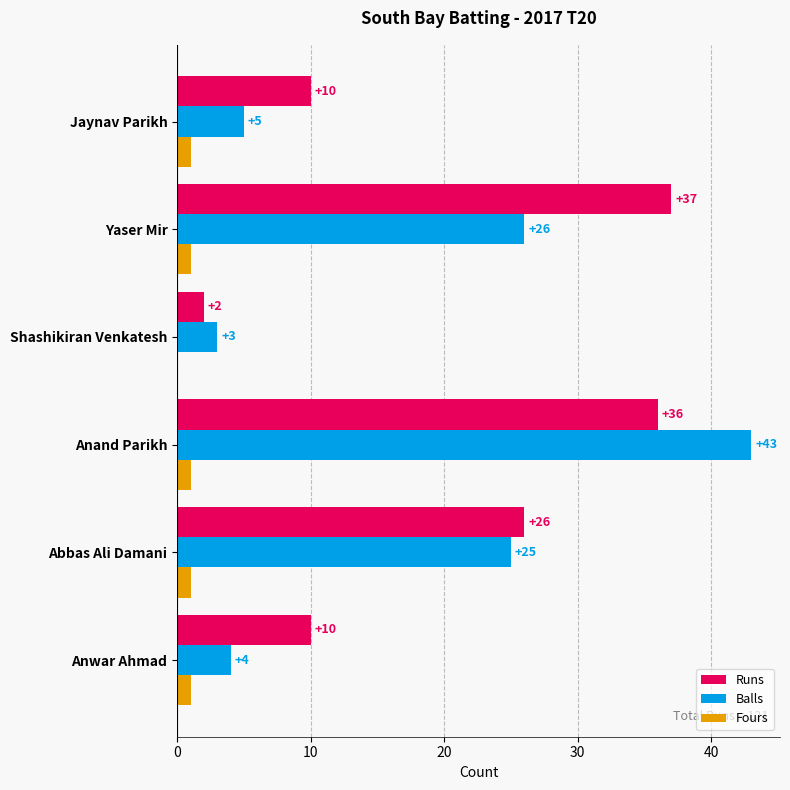

Between Anand Parikh and Shashikiran Venkatesh, which series saw the biggest shift?

Balls